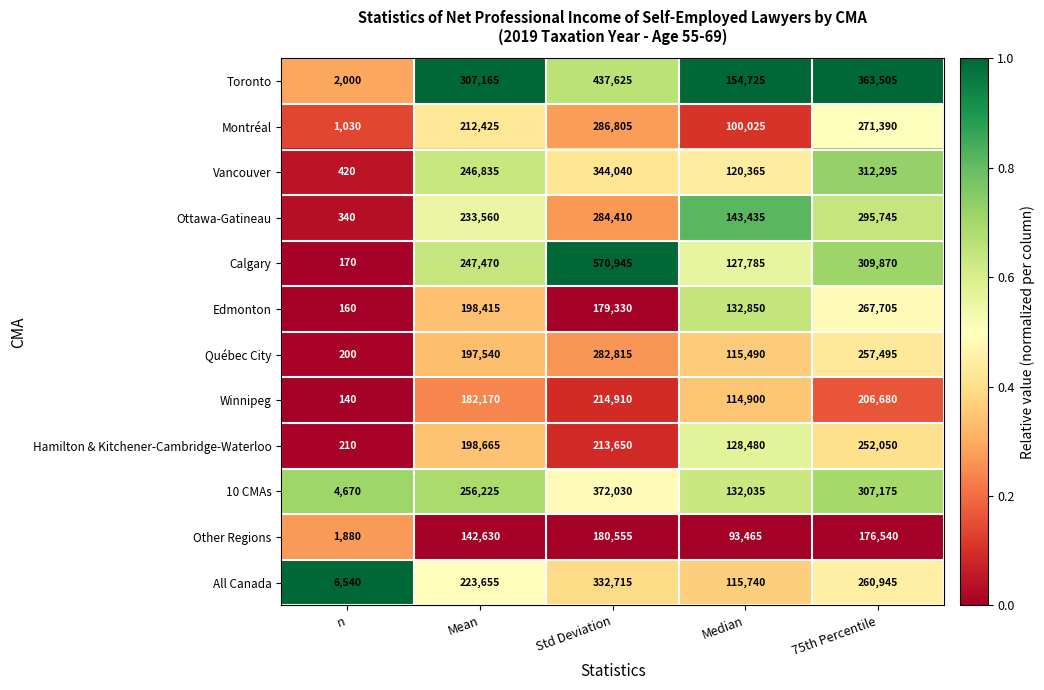

What is the spread (max minus min) of values at Mean?

164535